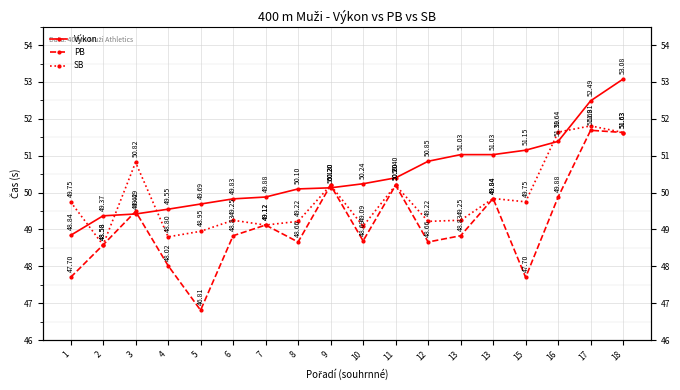

At which category is the sum across all series the highest?

18